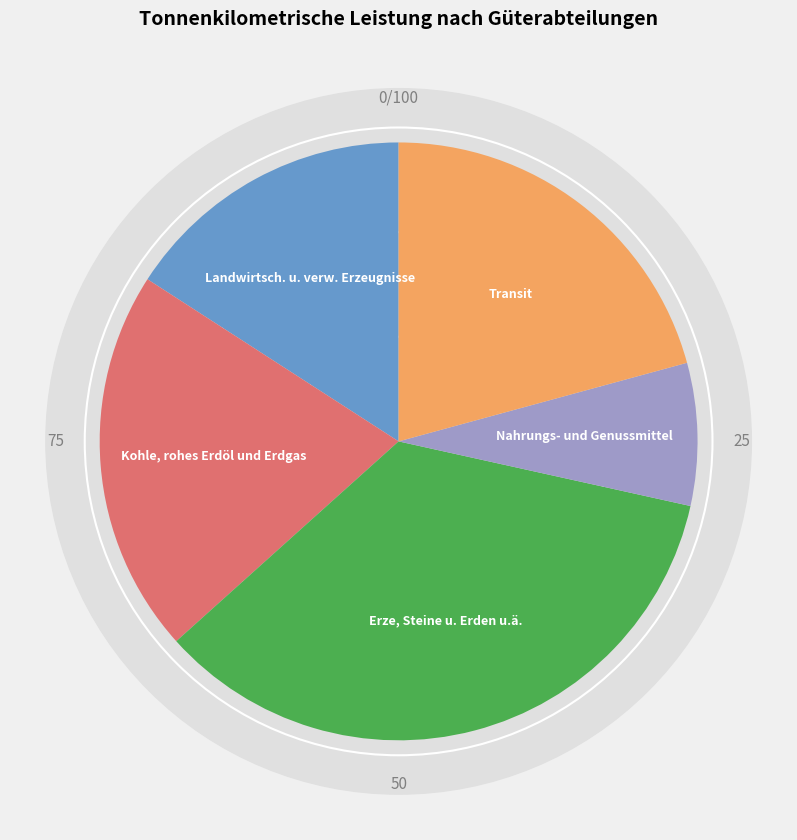

To the nearest percent, what portion does Nahrungs- und Genussmittel represent?

8%